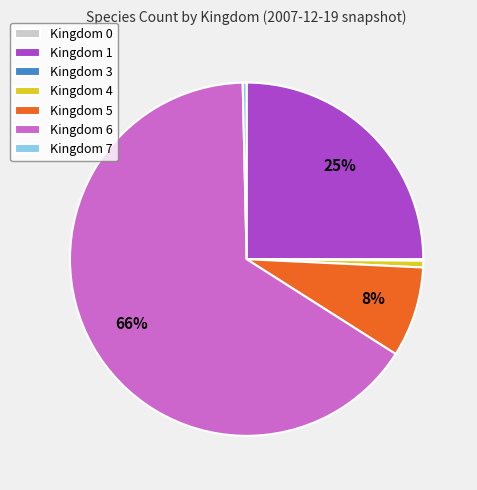

Is it true that Kingdom 7 is 0% of the pie?

True